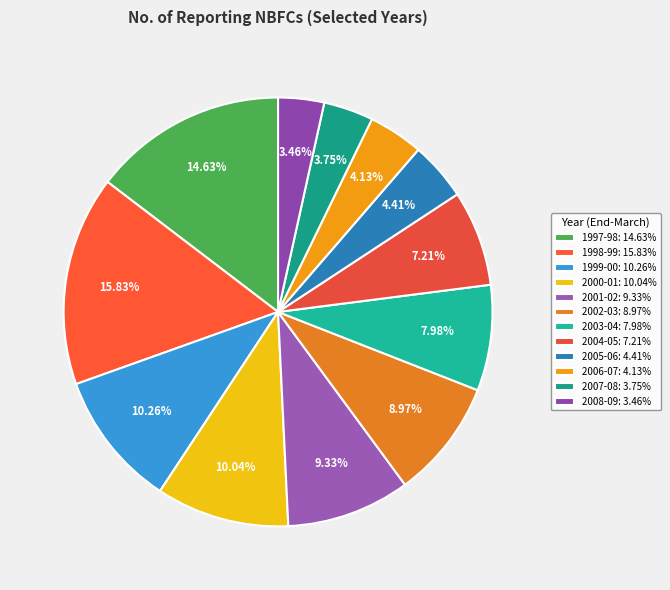

True or false: 2000-01 accounts for 4% of the total.

False